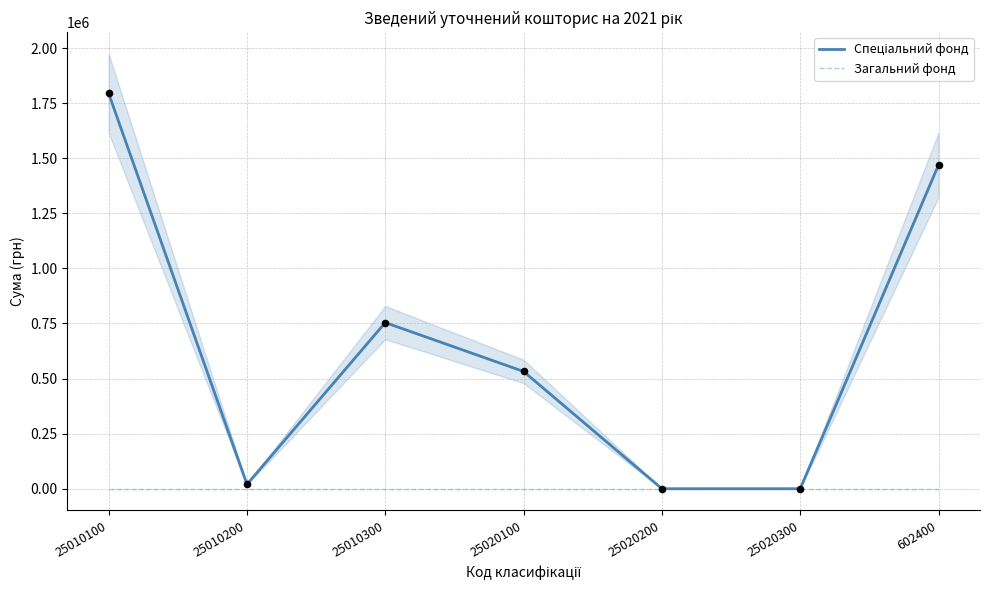

At which category is the sum across all series the highest?

25010100